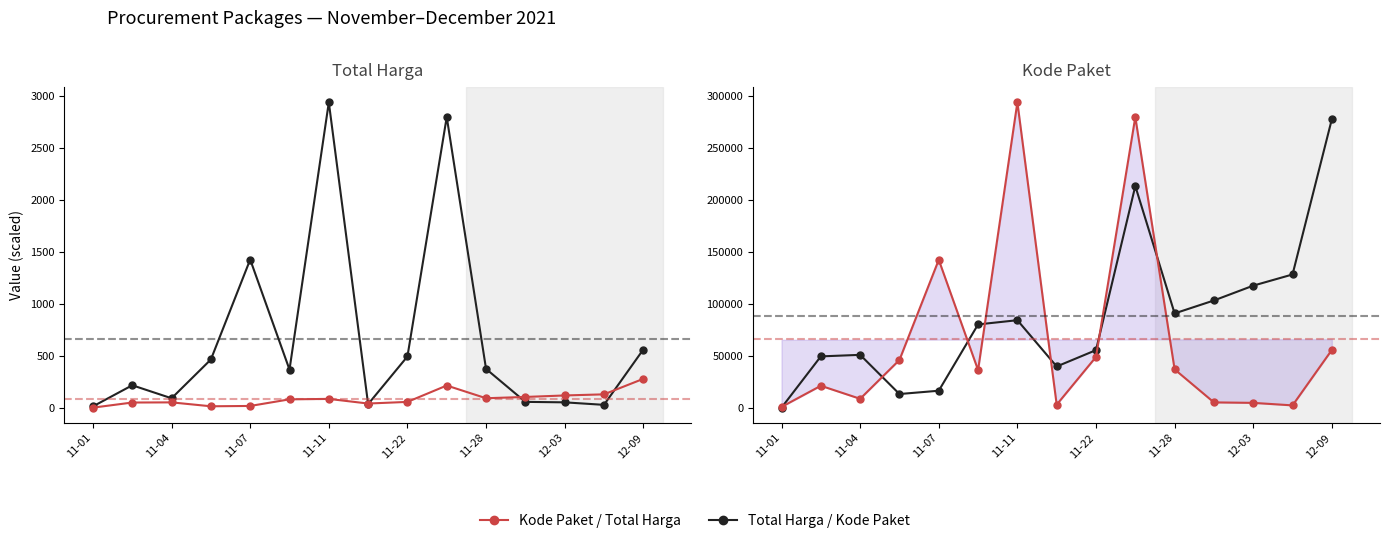

What is the total value across all series at 11-28?

128905.9